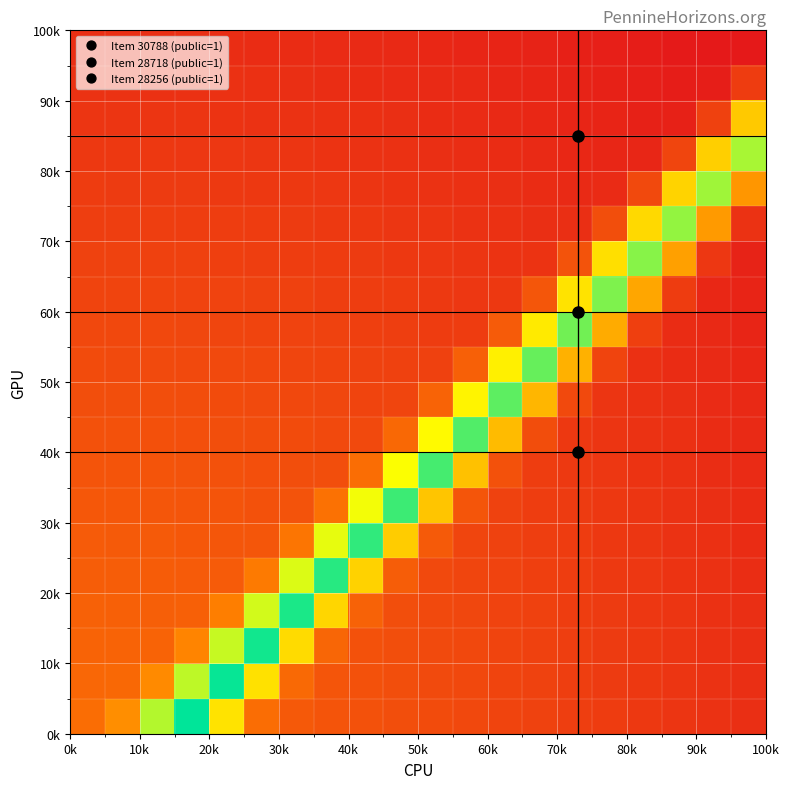

At how many categories does at least one series exceed 0?

20